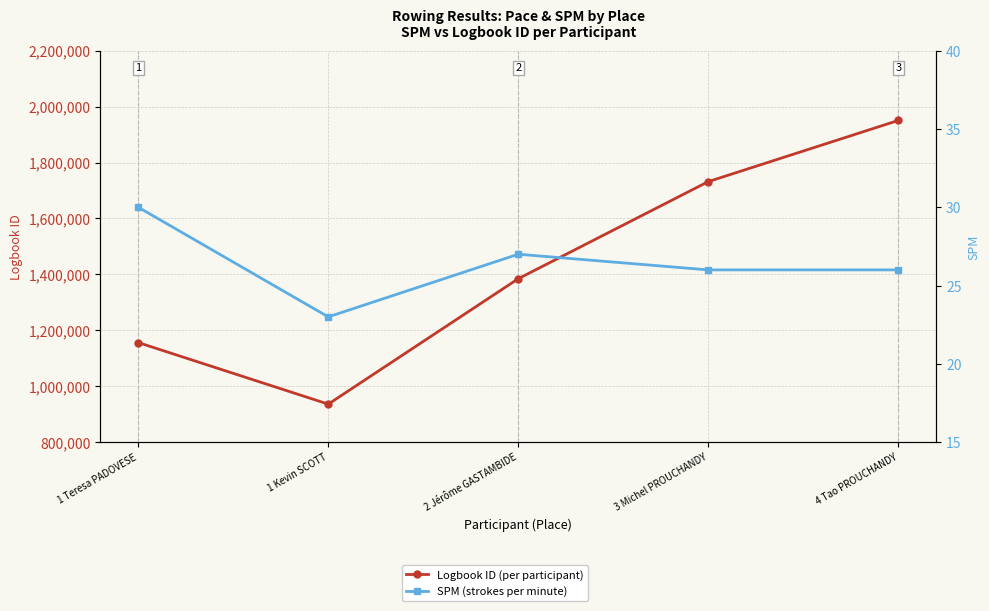

What position from the right is 4 Tao PROUCHANDY?

1